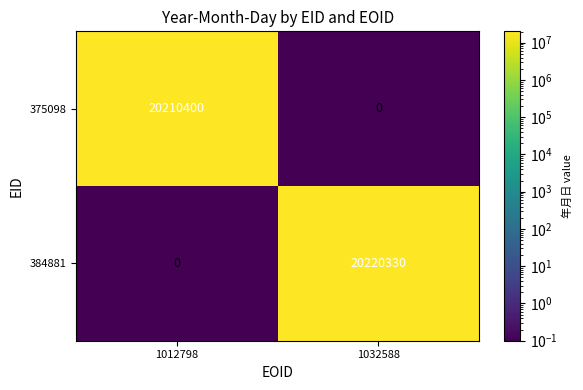

Which category has the highest value in the 375098 series?

1012798